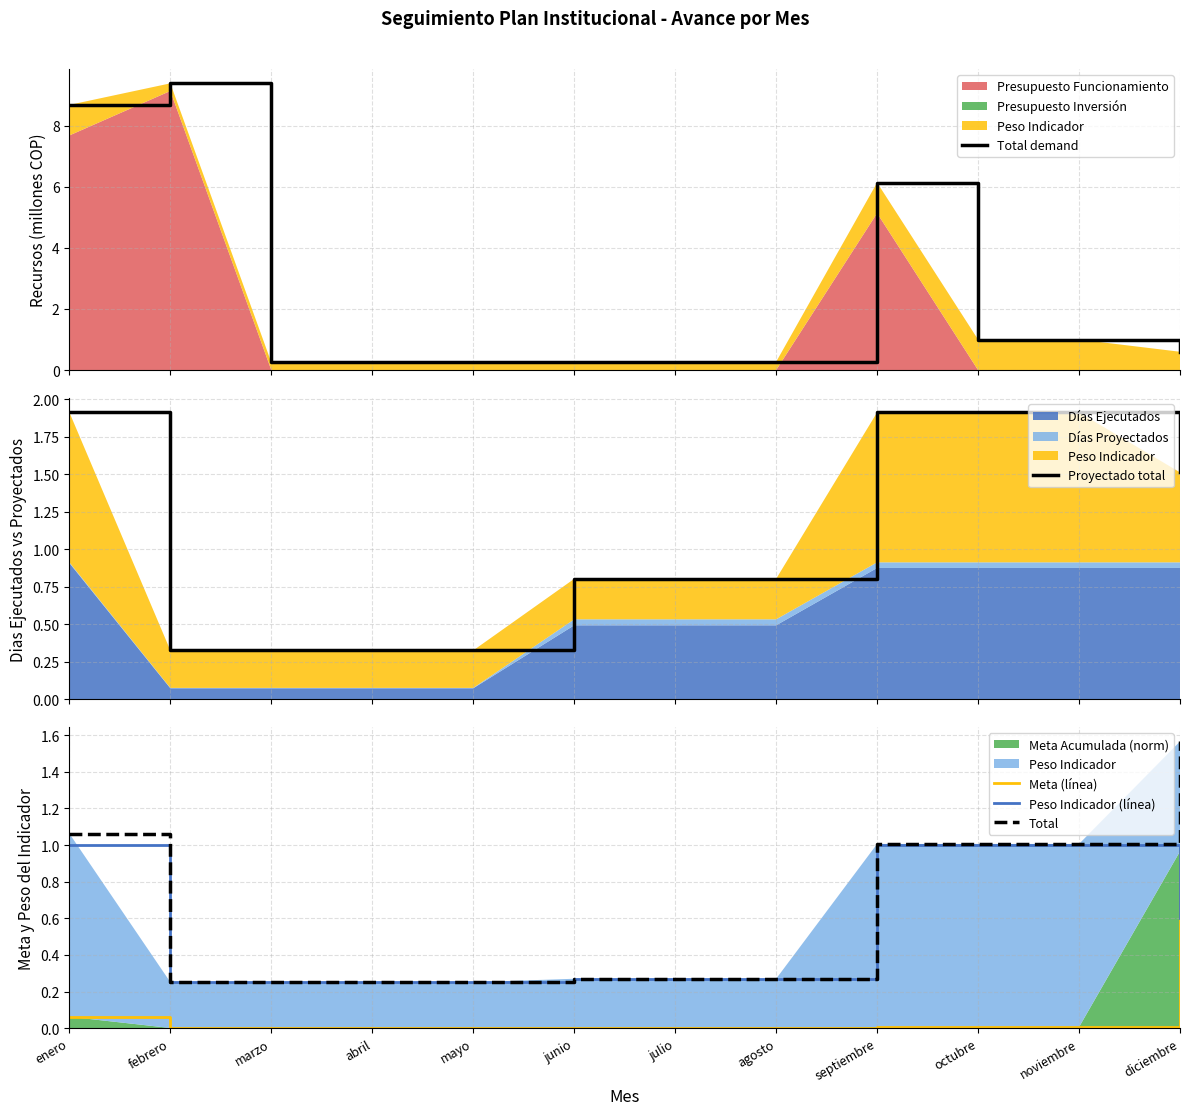

What is the spread (max minus min) of values at mayo?

0.3